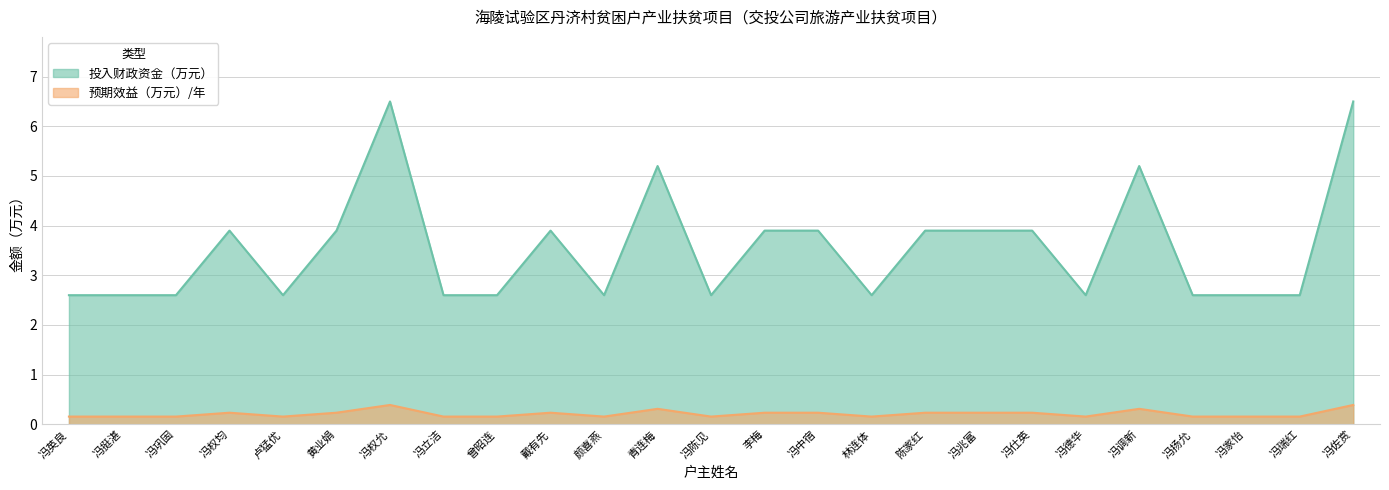

What is the sum of all 预期效益（万元）/年 values?

5.3